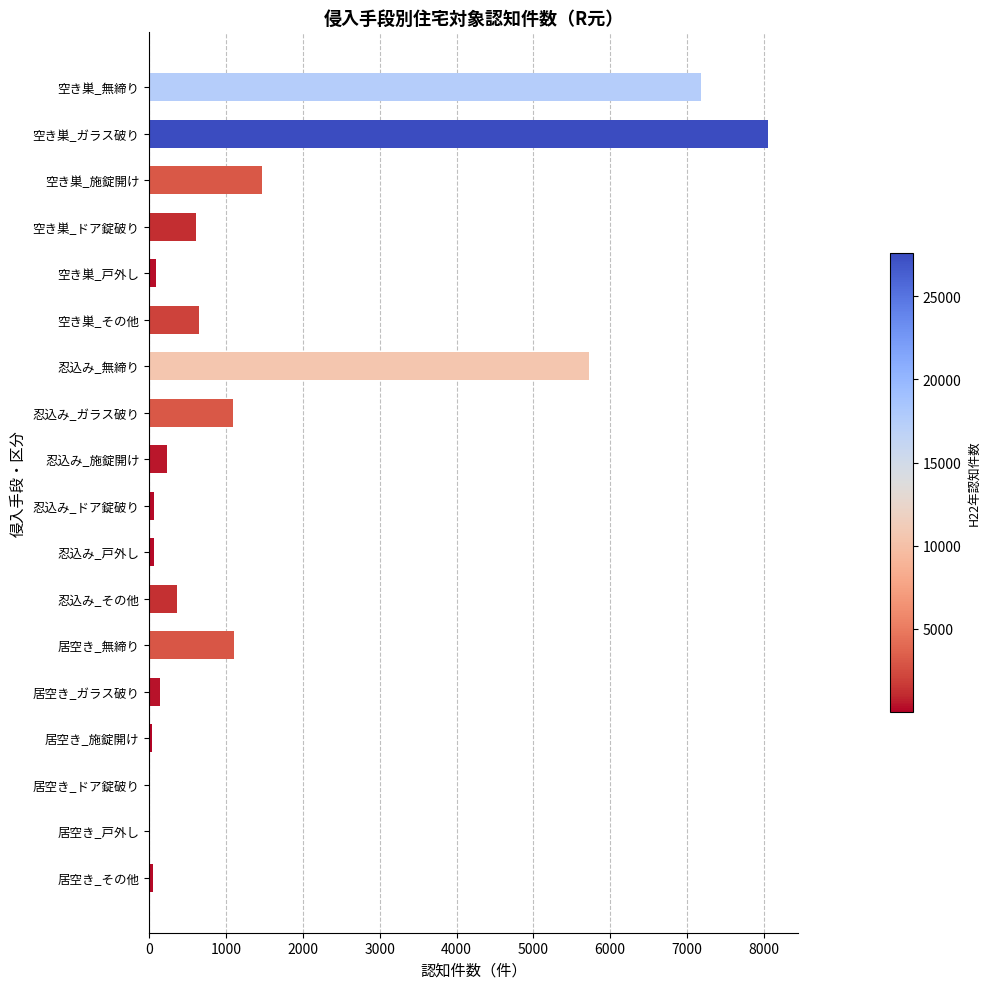

The value at 空き巣_その他 is 321. True or false?

False